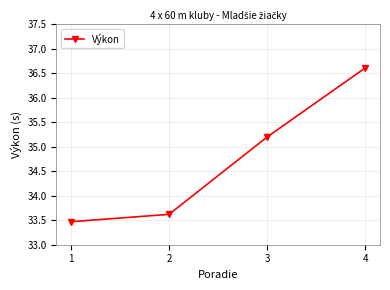

Does the chart have visible grid lines?

Yes